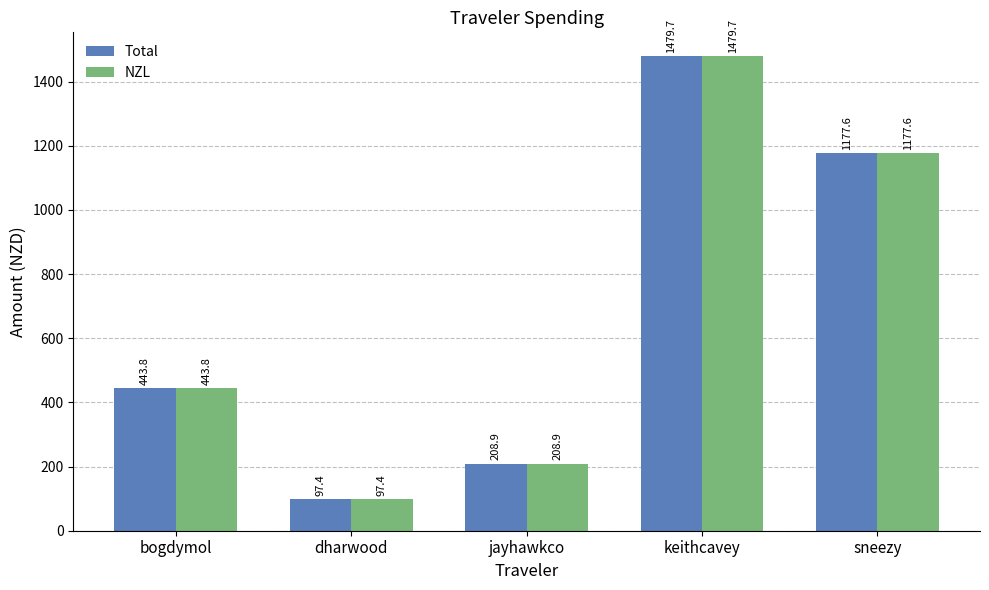

At which category is the sum across all series the highest?

keithcavey